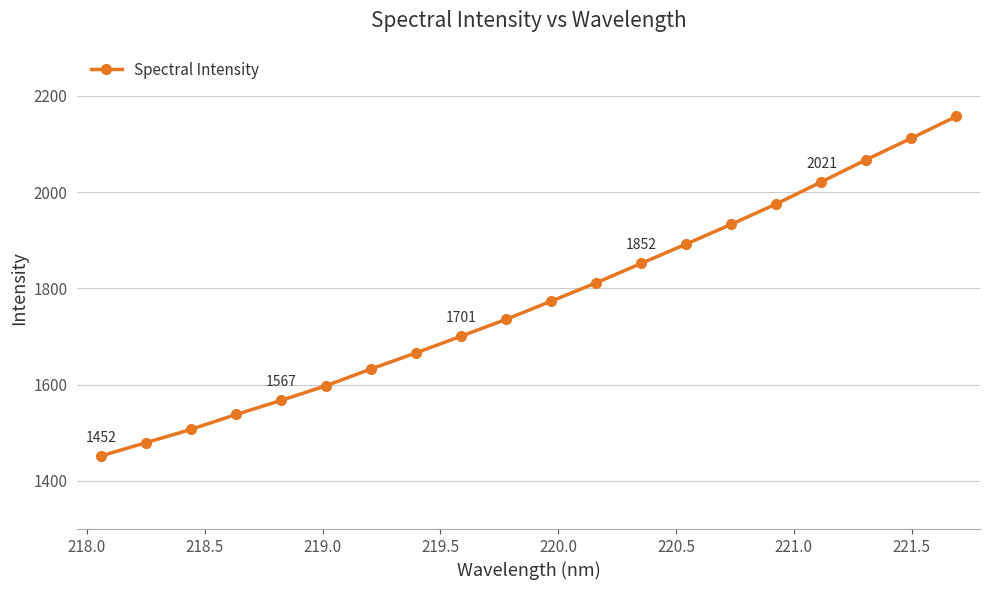

What is the difference between the second highest and minimum values?

660.4